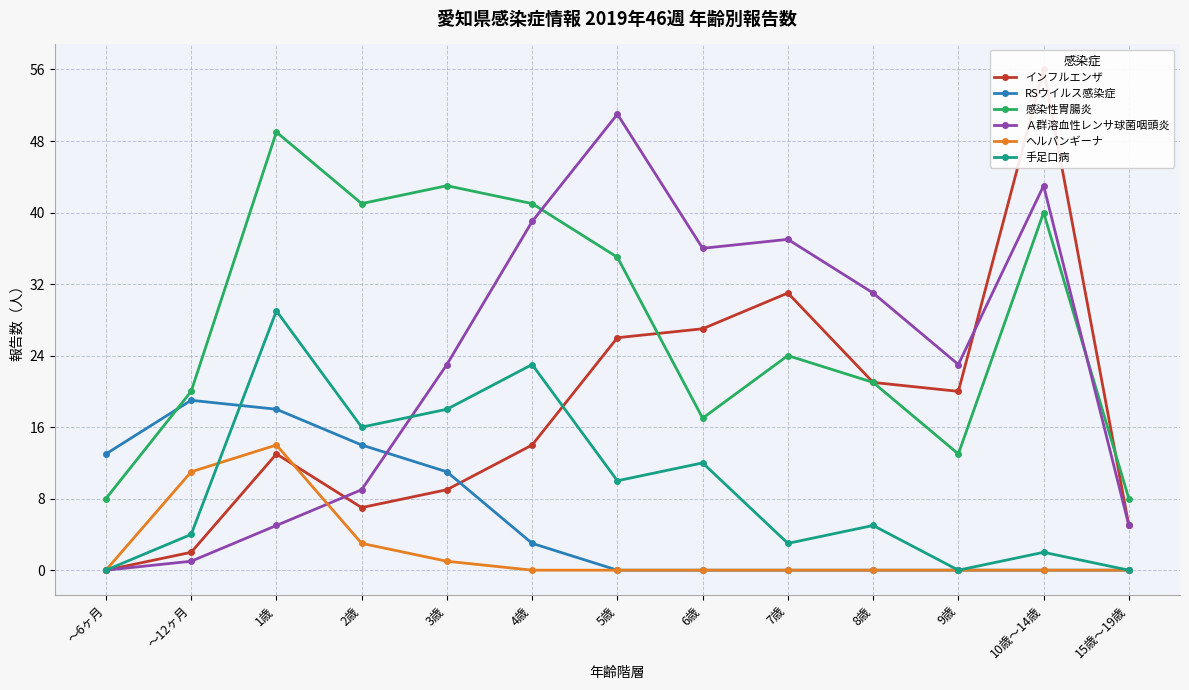

What is the label of the 6th point from the right?

6歳